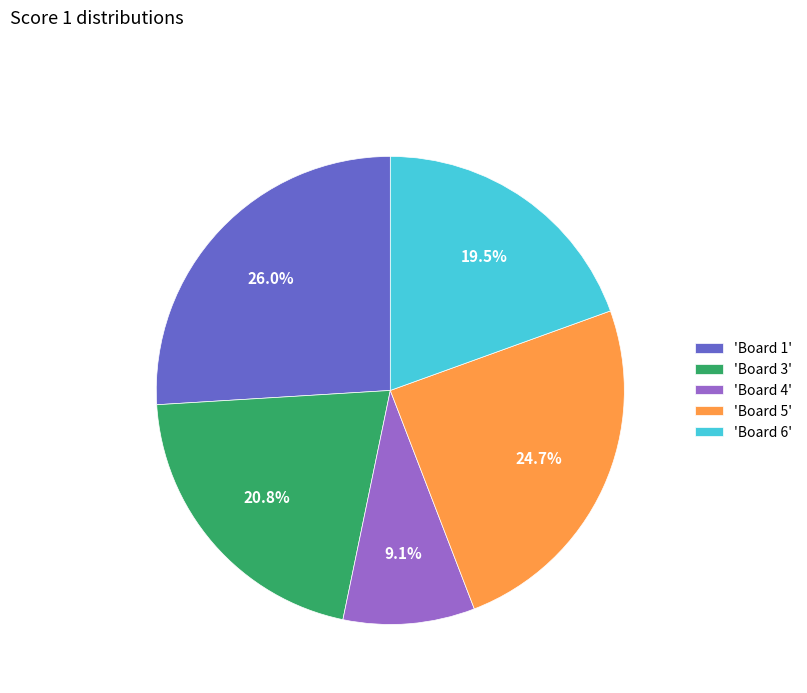

Rank the categories by value from lowest to highest.

'Board 4', 'Board 6', 'Board 3', 'Board 5', 'Board 1'